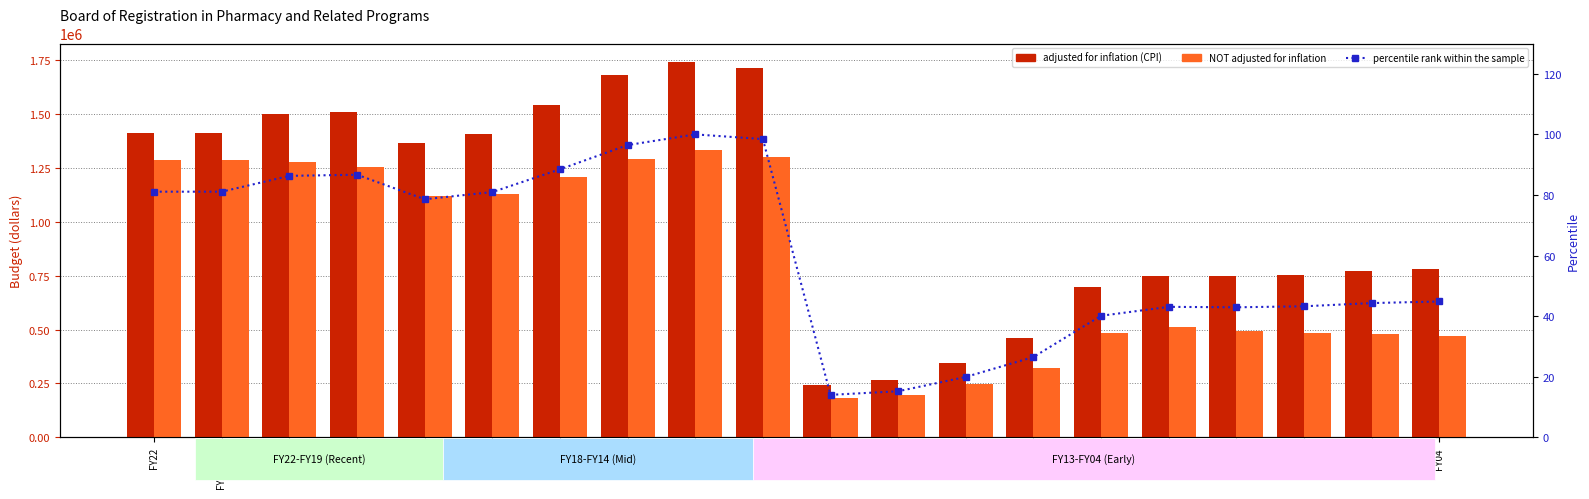

Which series has the largest range (max minus min)?

adjusted for inflation (CPI)